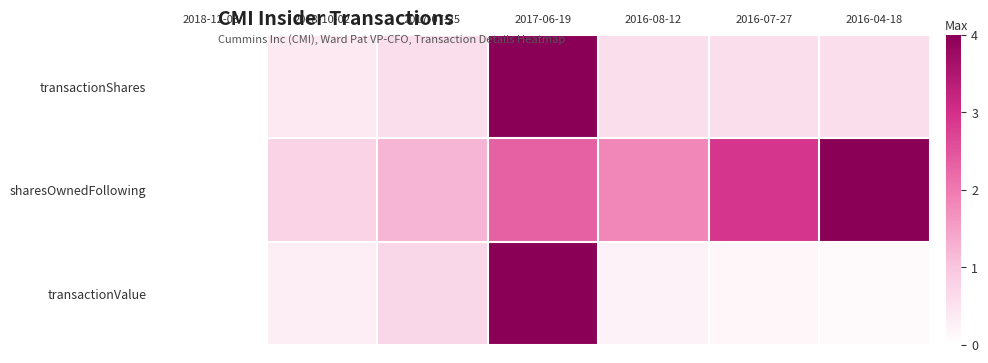

At how many categories does at least one series exceed 0?

6